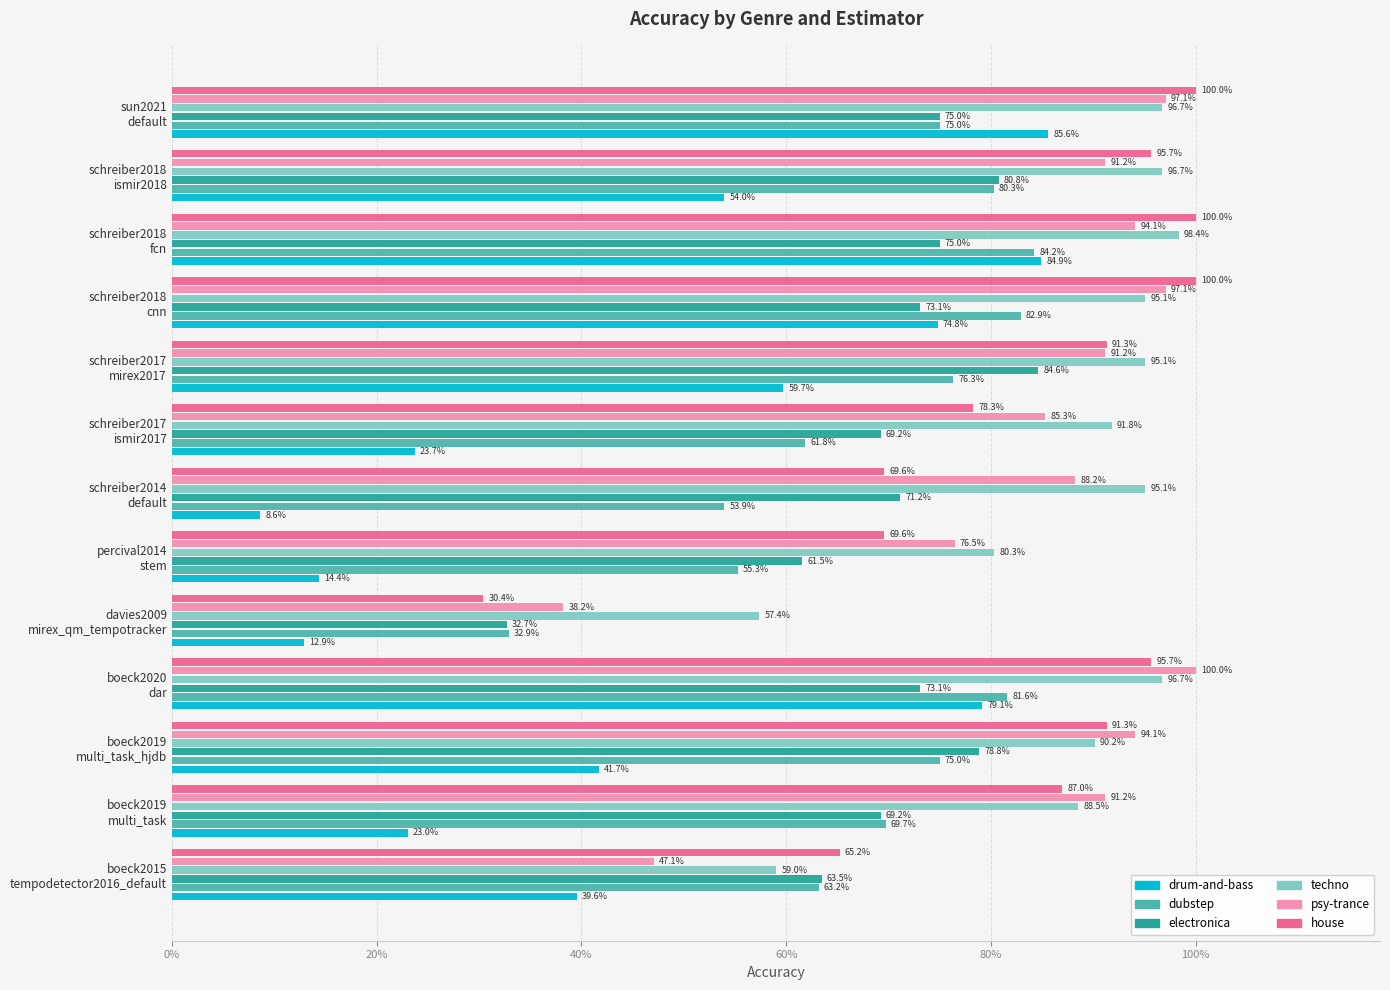

Reading left to right, extract all data points from this chart.

drum-and-bass: 0.4	0.2	0.4	0.8	0.1	0.1	0.1	0.2	0.6	0.7	0.8	0.5	0.9
dubstep: 0.6	0.7	0.8	0.8	0.3	0.6	0.5	0.6	0.8	0.8	0.8	0.8	0.8
electronica: 0.6	0.7	0.8	0.7	0.3	0.6	0.7	0.7	0.8	0.7	0.8	0.8	0.8
techno: 0.6	0.9	0.9	1.0	0.6	0.8	1.0	0.9	1.0	1.0	1.0	1.0	1.0
psy-trance: 0.5	0.9	0.9	1.0	0.4	0.8	0.9	0.9	0.9	1.0	0.9	0.9	1.0
house: 0.7	0.9	0.9	1.0	0.3	0.7	0.7	0.8	0.9	1.0	1.0	1.0	1.0